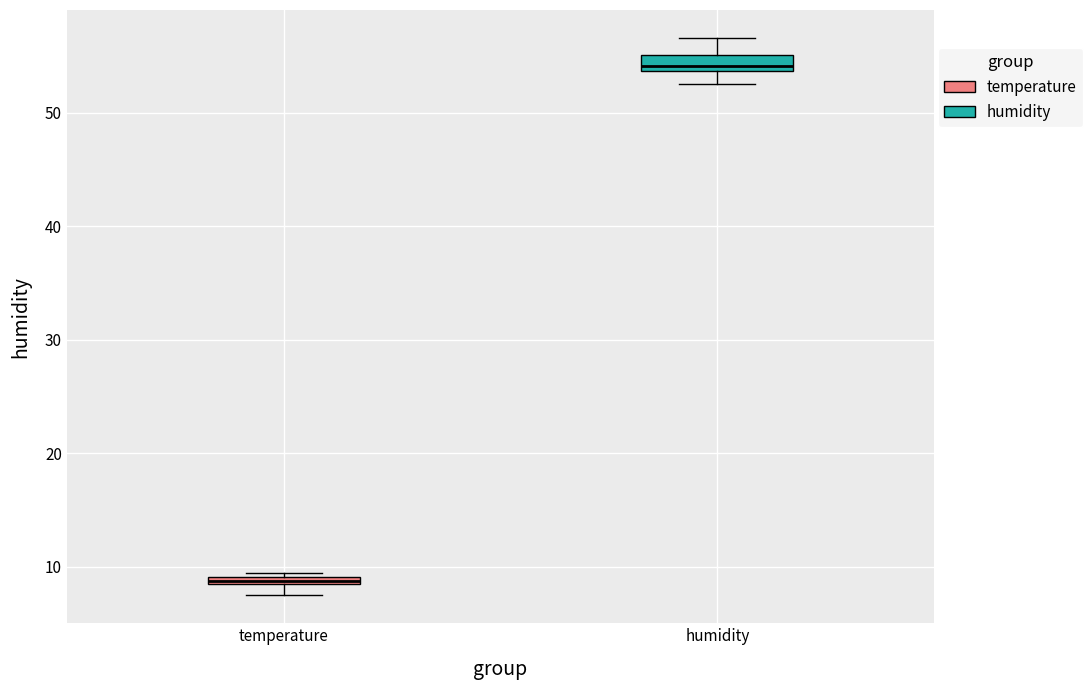

Where does the upper whisker of the box for humidity end on the y-axis? The values are not printed on the chart, so give them approximately, as read against the axis.

57